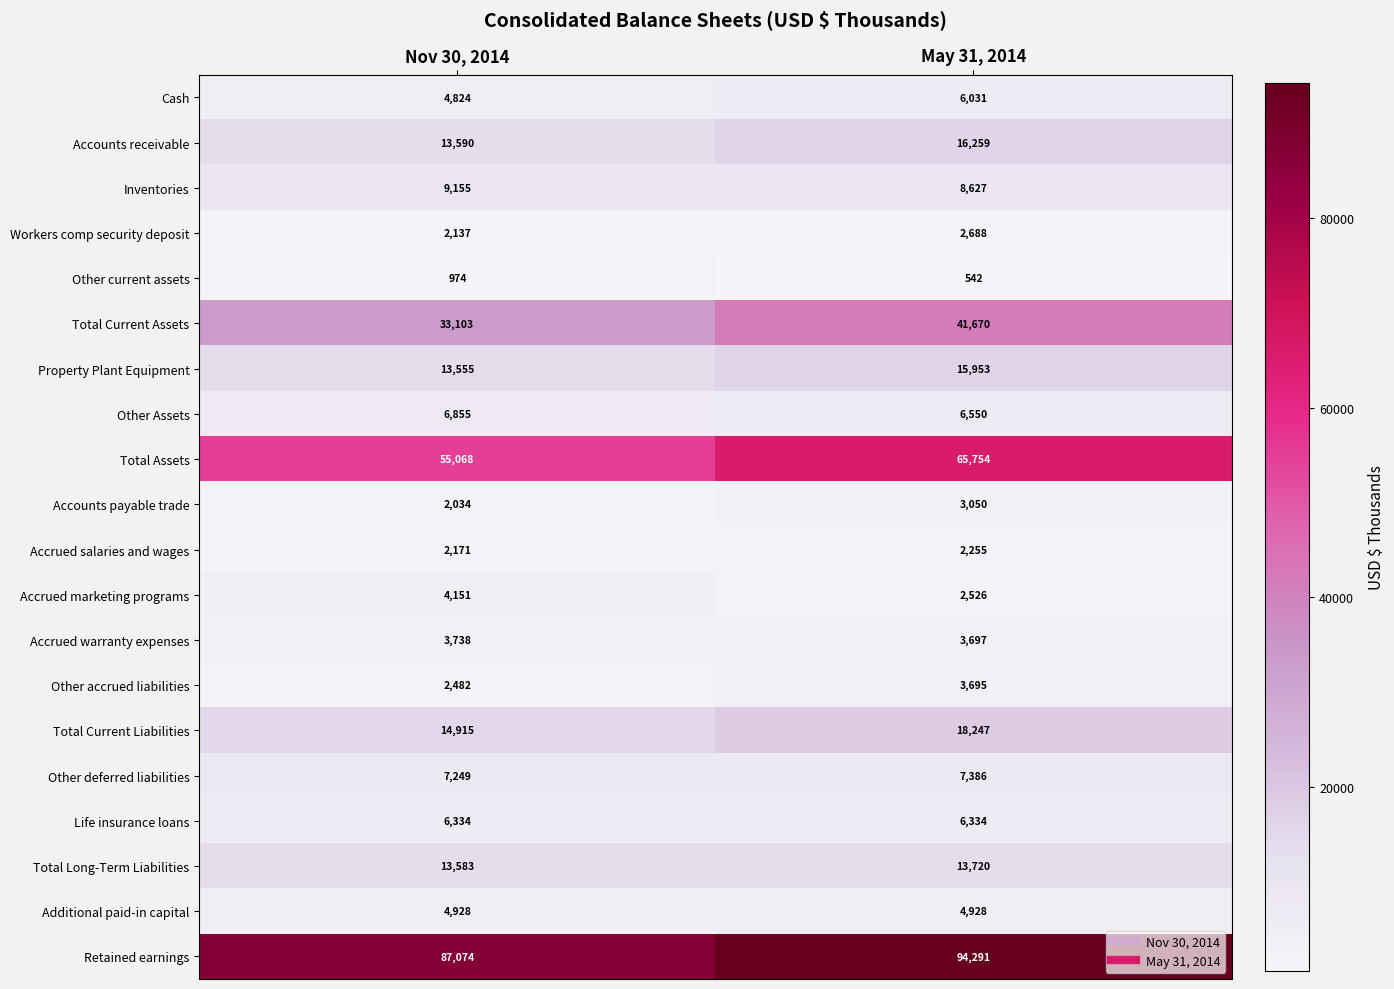

The Accrued salaries and wages series shows 2171 at Nov 30, 2014. True or false?

True